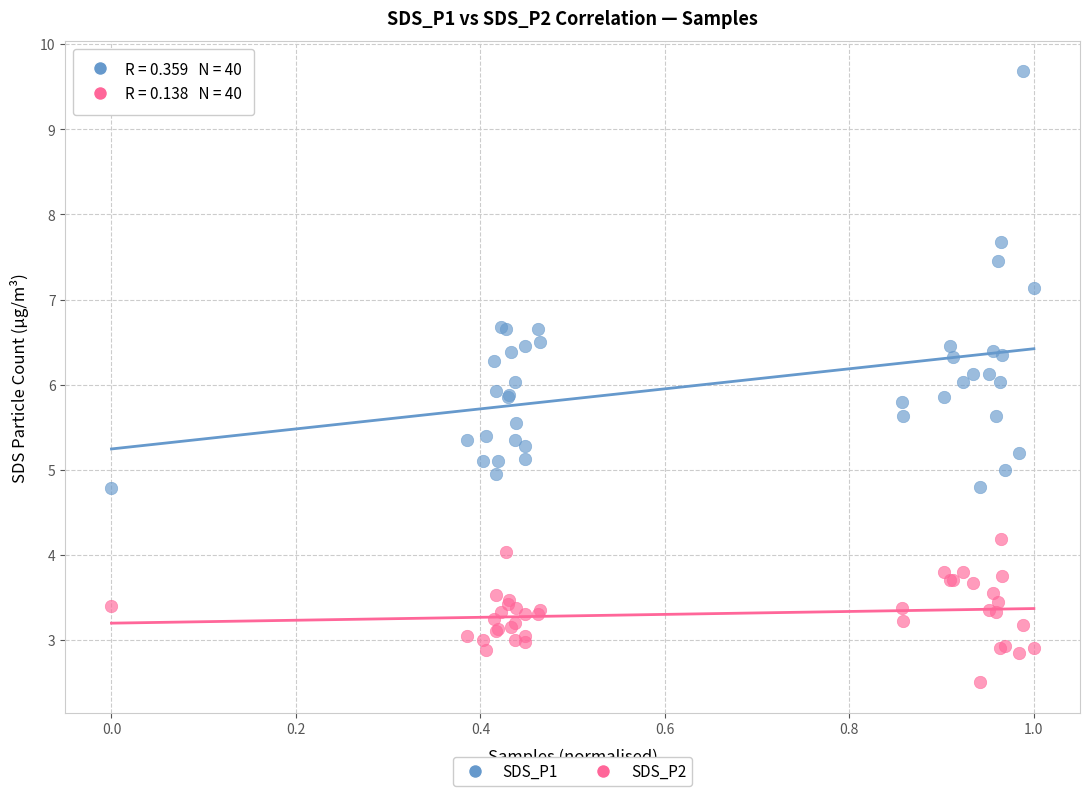

What is the X range (max minus min) for the scatter plot?

1.0